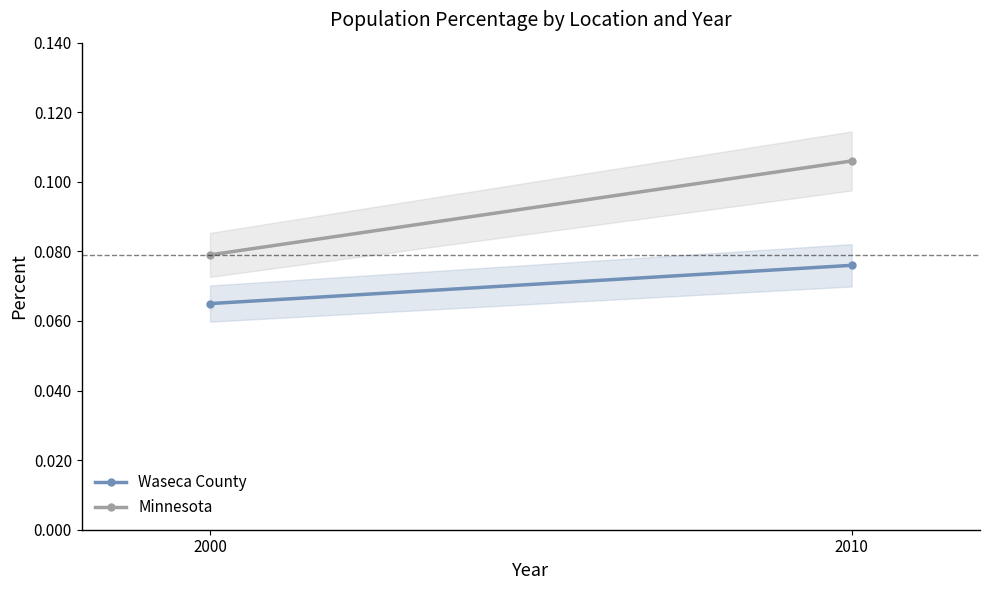

True or false: Minnesota has a value of 0.1 at 2000.

True